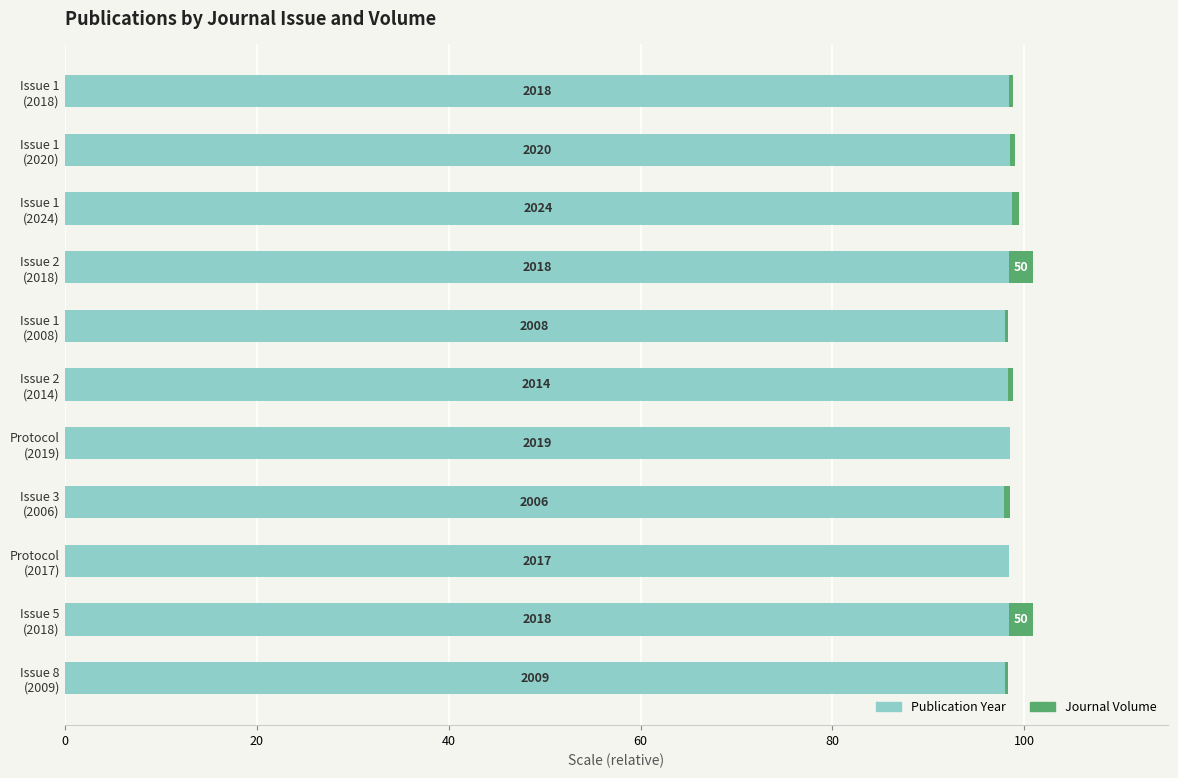

What are all the series names shown in the legend?

Publication Year, Journal Volume